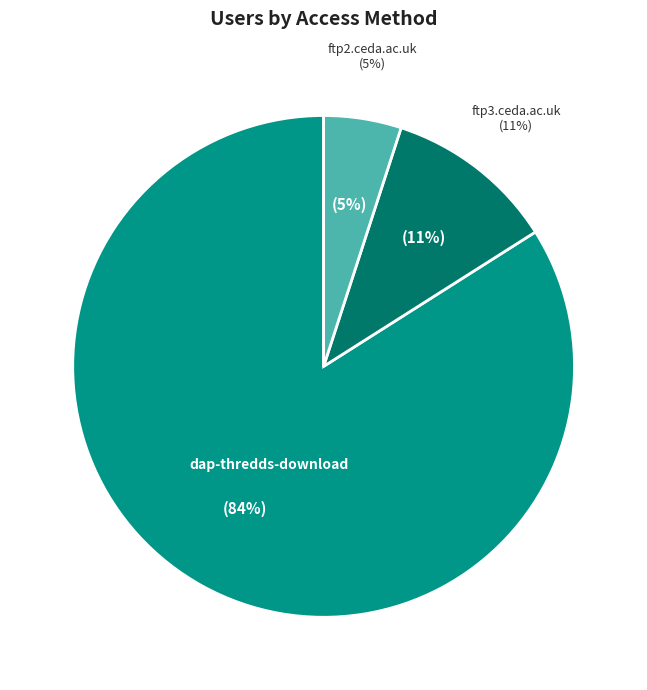

What is the ratio of the value at ftp3.ceda.ac.uk to the value at ftp2.ceda.ac.uk?

2.2